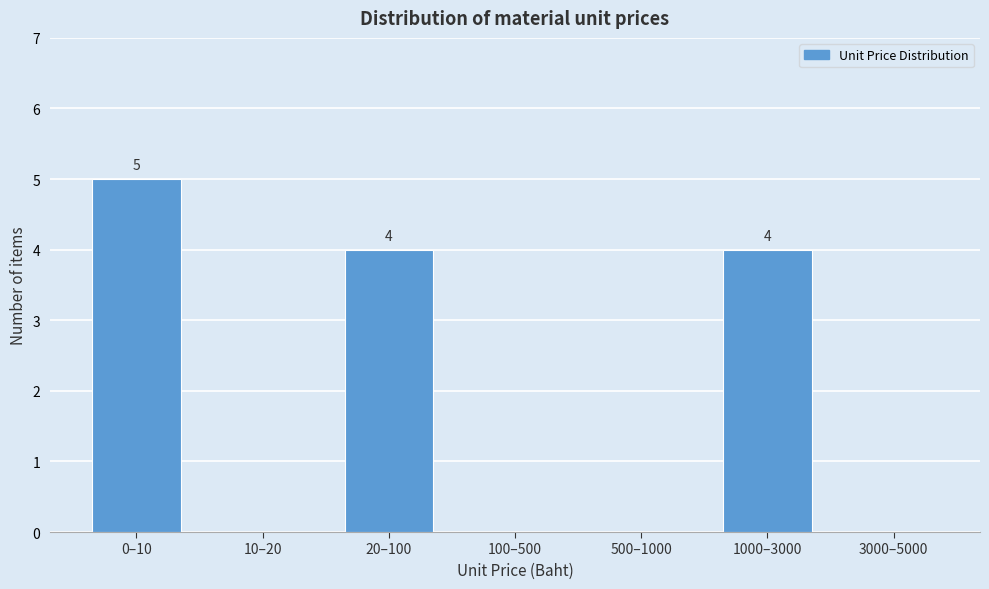

Reading right to left, what are all the values shown in this chart?

3000–5000=0	1000–3000=4	500–1000=0	100–500=0	20–100=4	10–20=0	0–10=5